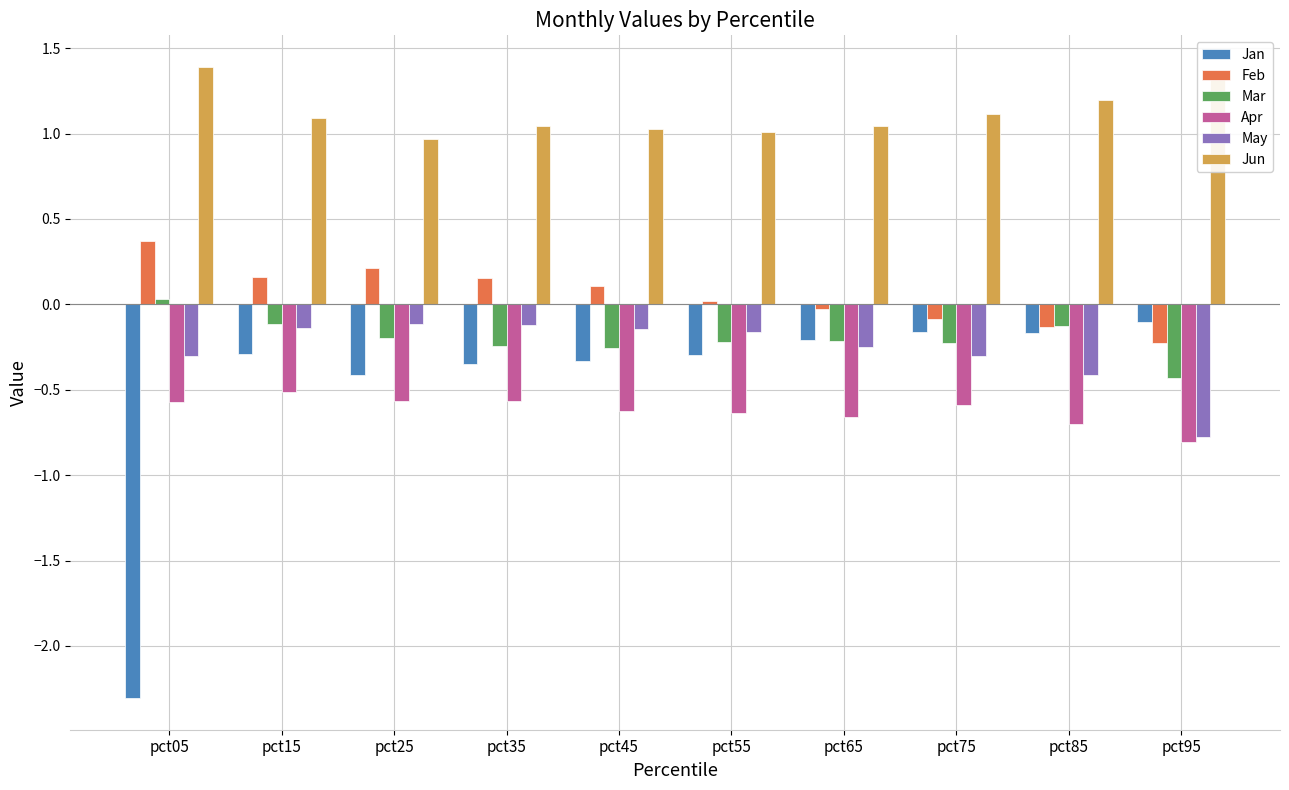

Does the chart contain stacked bars?

No